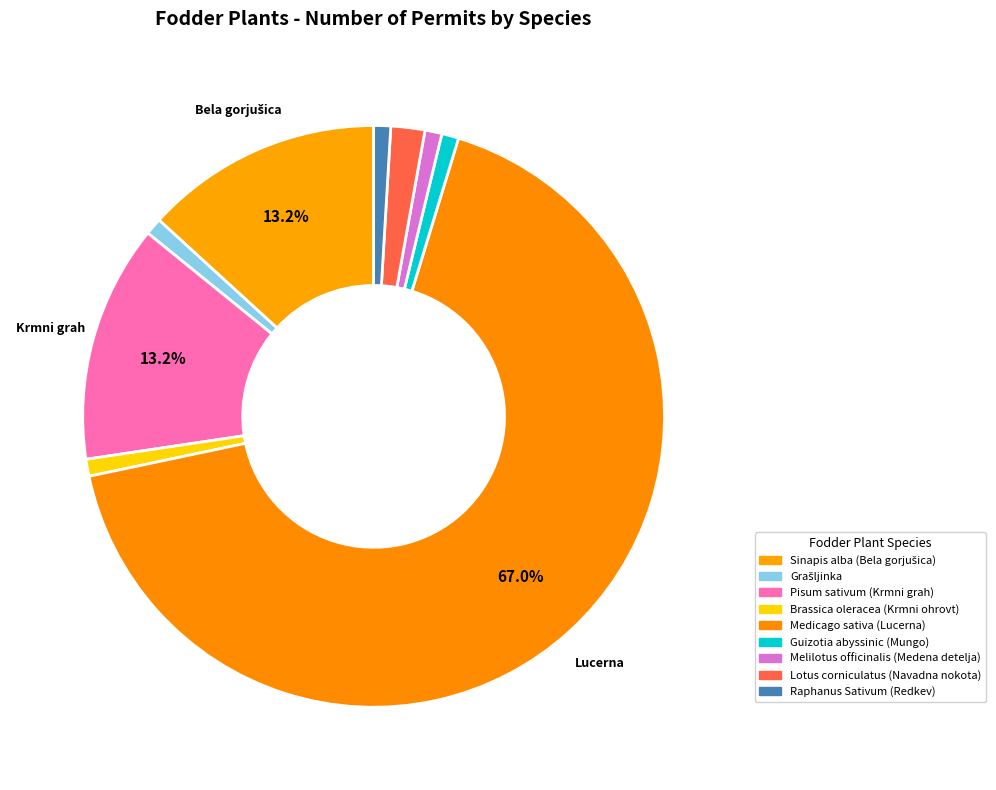

What percentage do Sinapis alba (Bela gorjušica) and Brassica oleracea (Krmni ohrovt) together represent?

14.2%